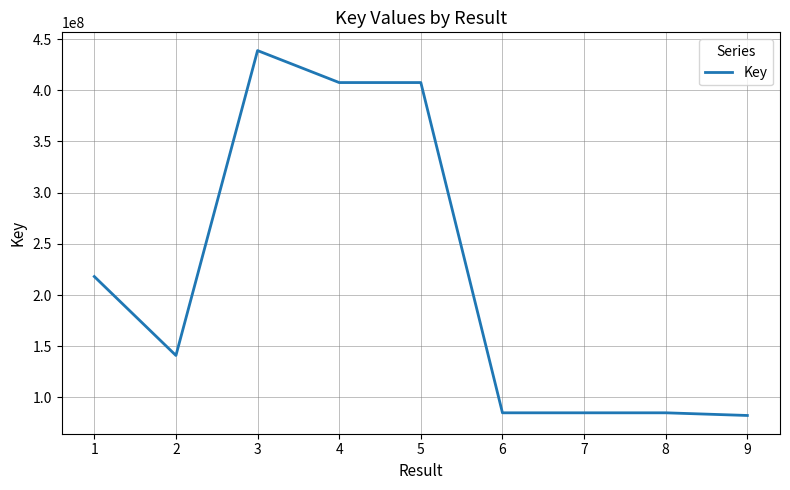

Where is the data nearest to the value 260605015?

1